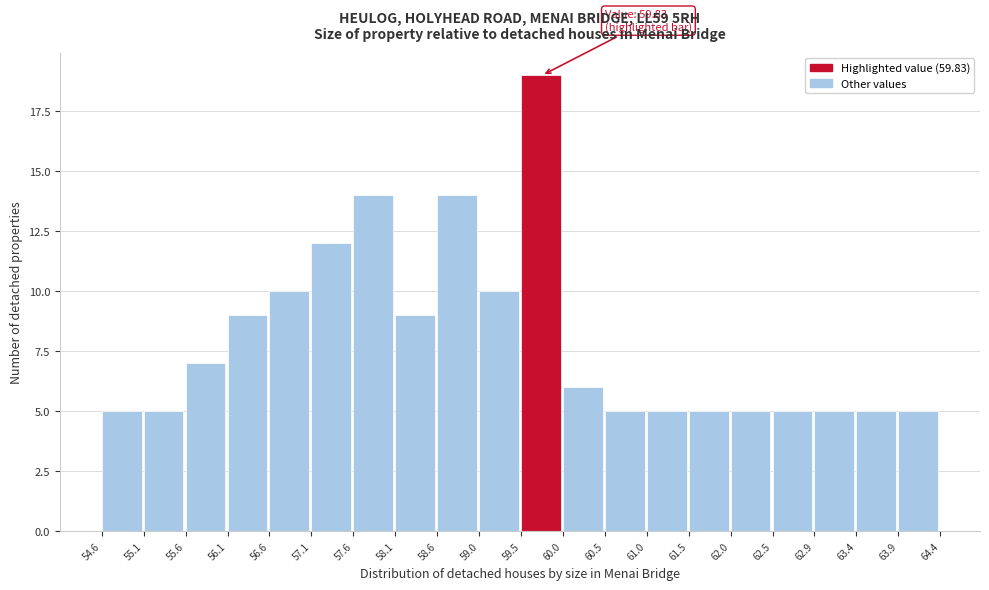

Over which range of the x-axis is the bar tallest?

59.5 to 60.0